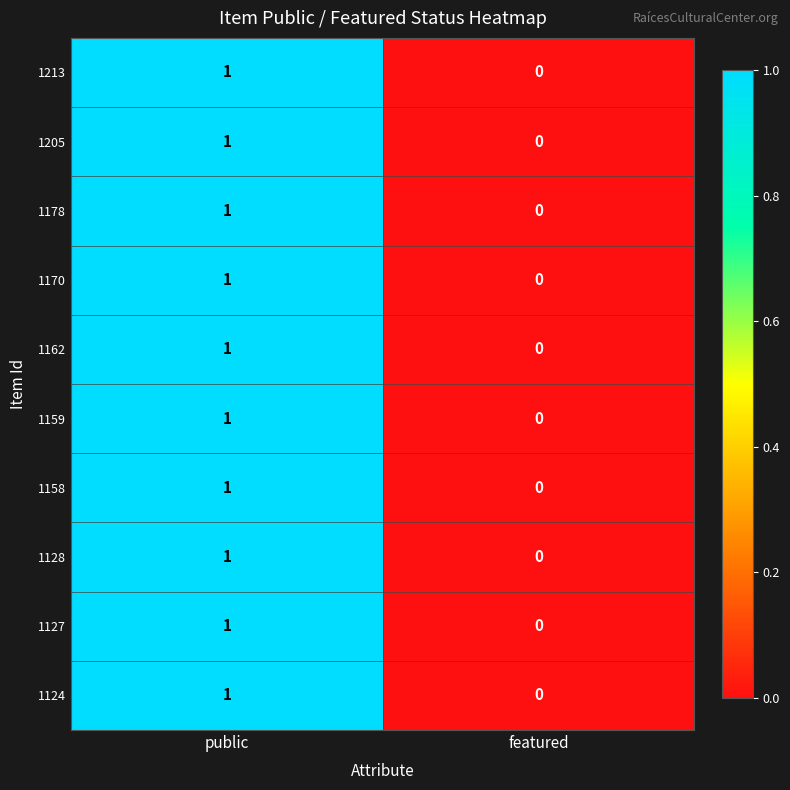

Rank the categories by 1170 value from highest to lowest.

public, featured